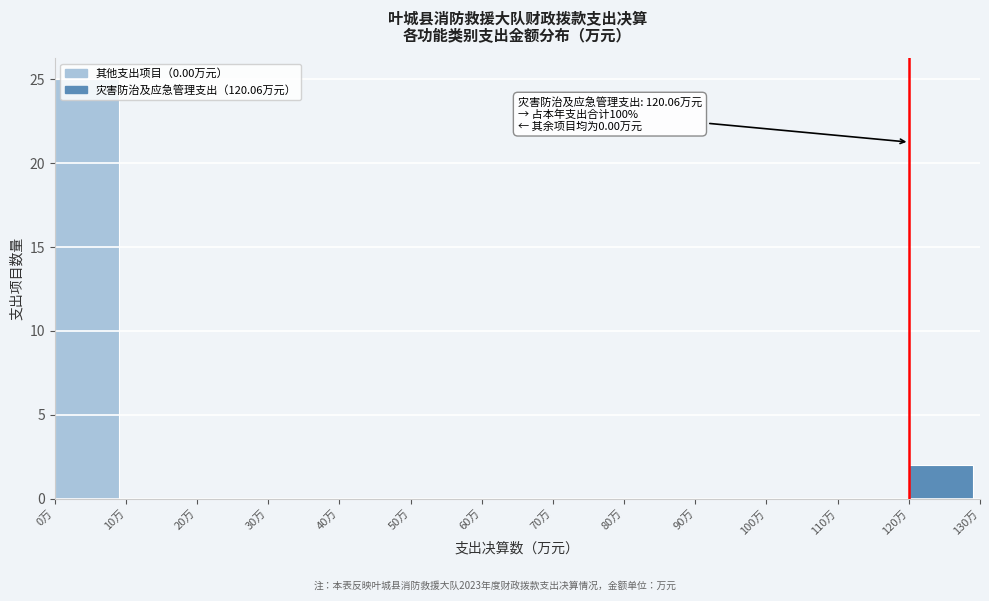

Which range on the x-axis has the tallest bar?

0 to 10